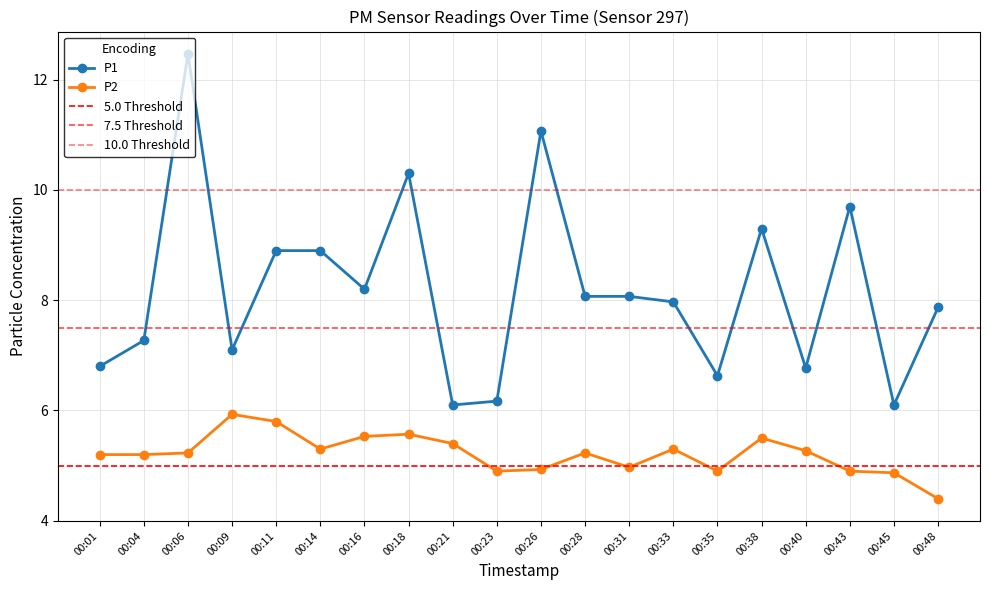

What is the difference between the highest and lowest values at 00:38?

3.8